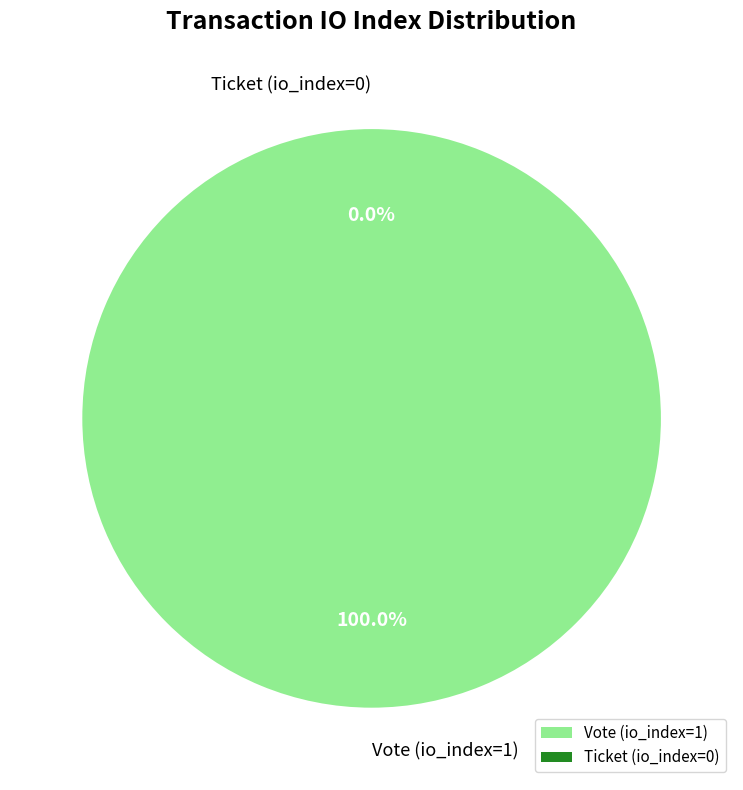

What is the change in value from Vote (io_index=1) to Ticket (io_index=0)?

-1